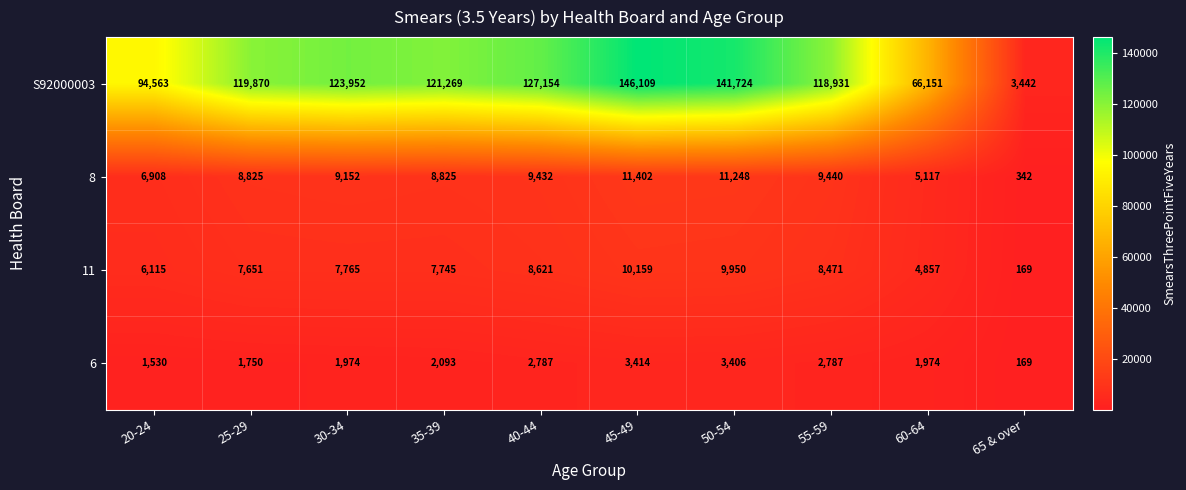

Which series has the largest range (max minus min)?

S92000003